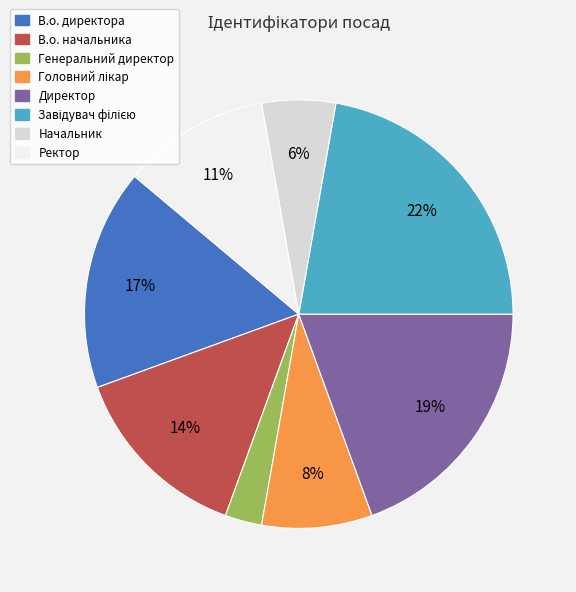

Is there a majority slice in this chart?

No